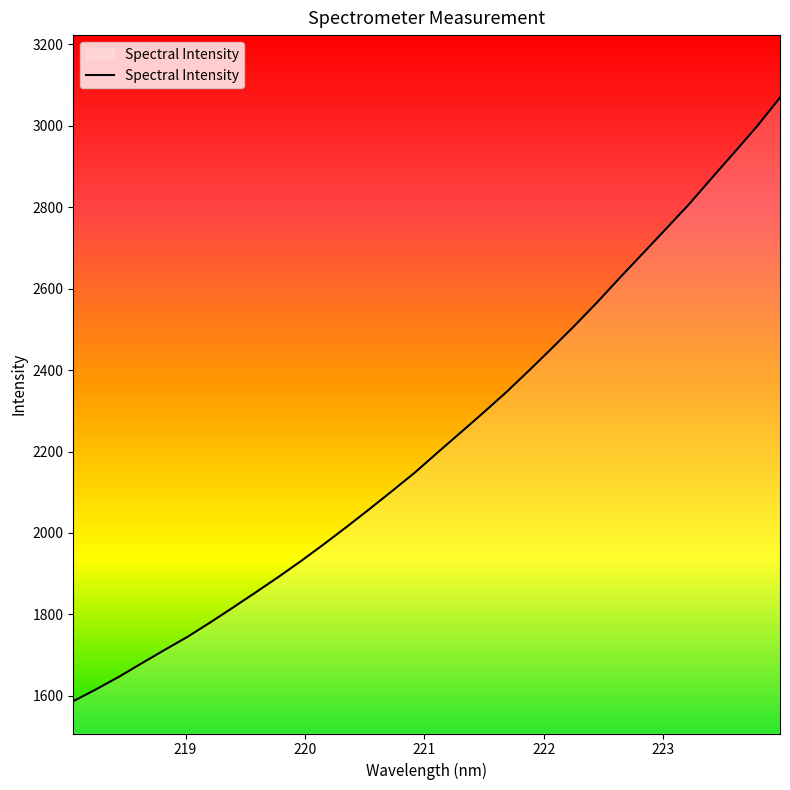

What is the difference between the second highest and second lowest values?

1382.6